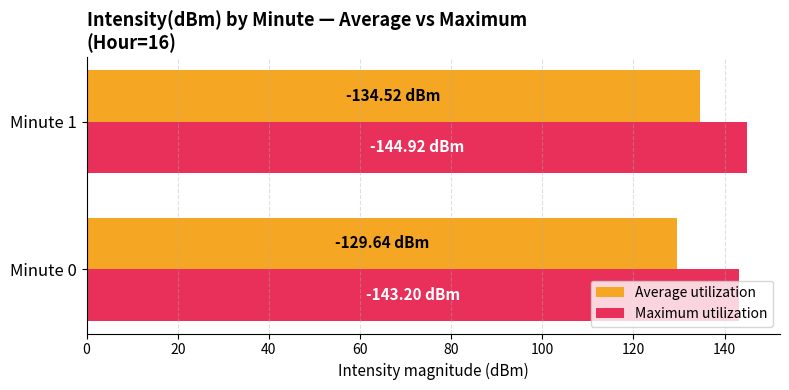

Is the value of Maximum utilization at Minute 0 greater than the value of Average utilization at Minute 0?

Yes